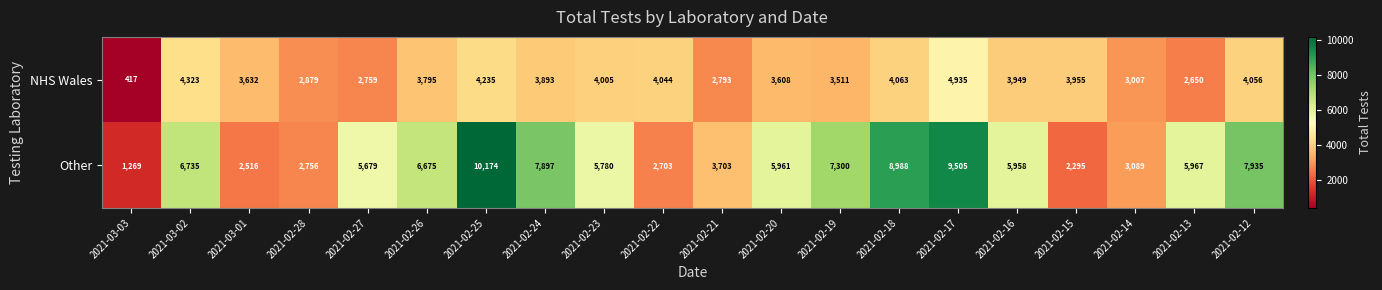

Between 2021-02-28 and 2021-02-18, which series saw the biggest shift?

Other